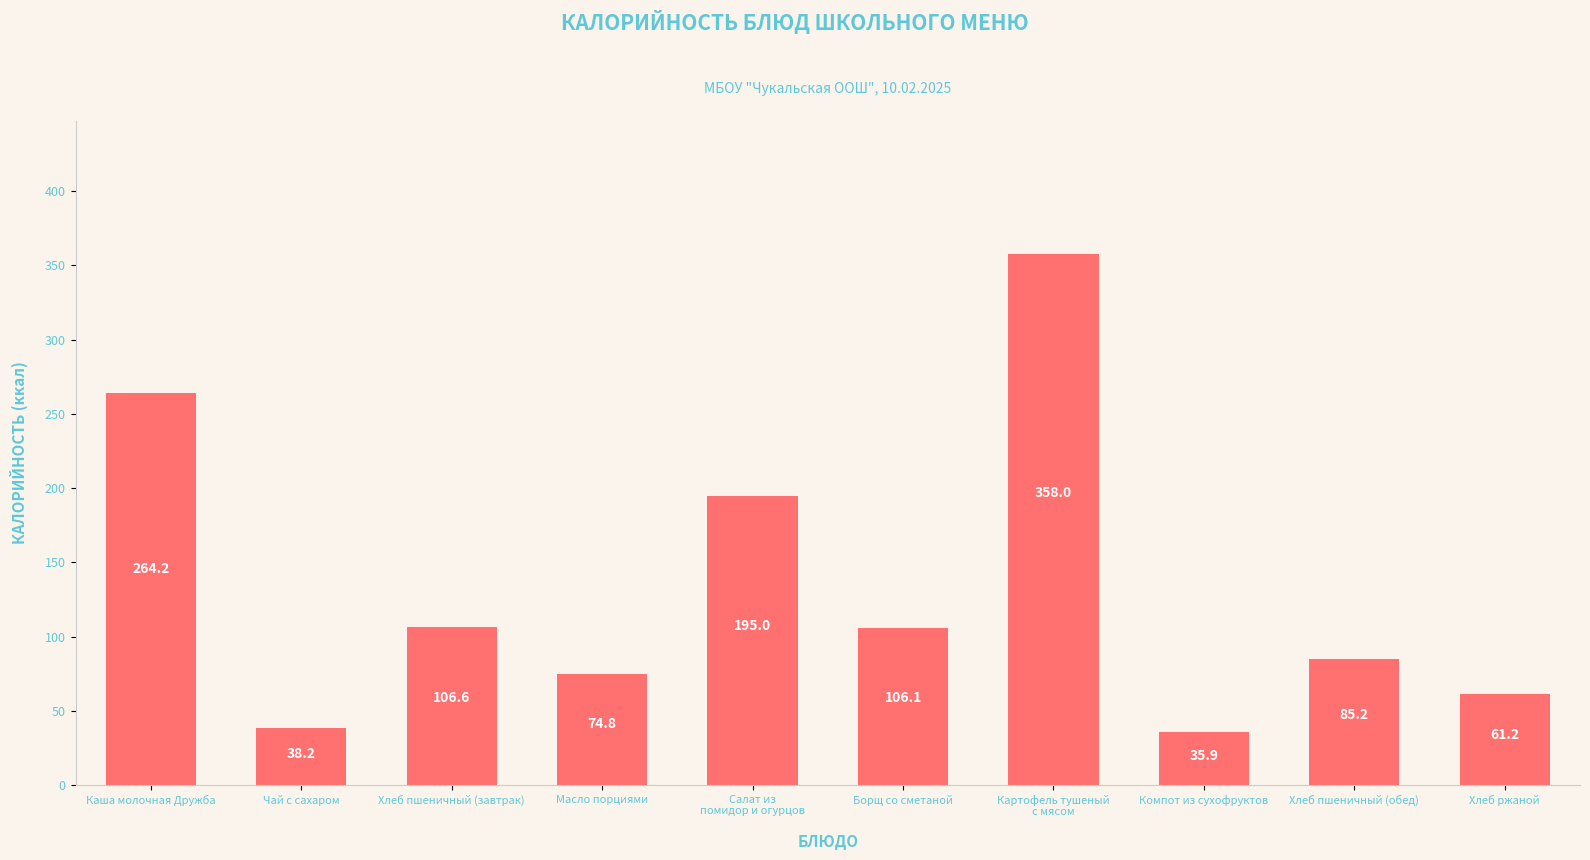

Read the value at Чай с сахаром.

38.2